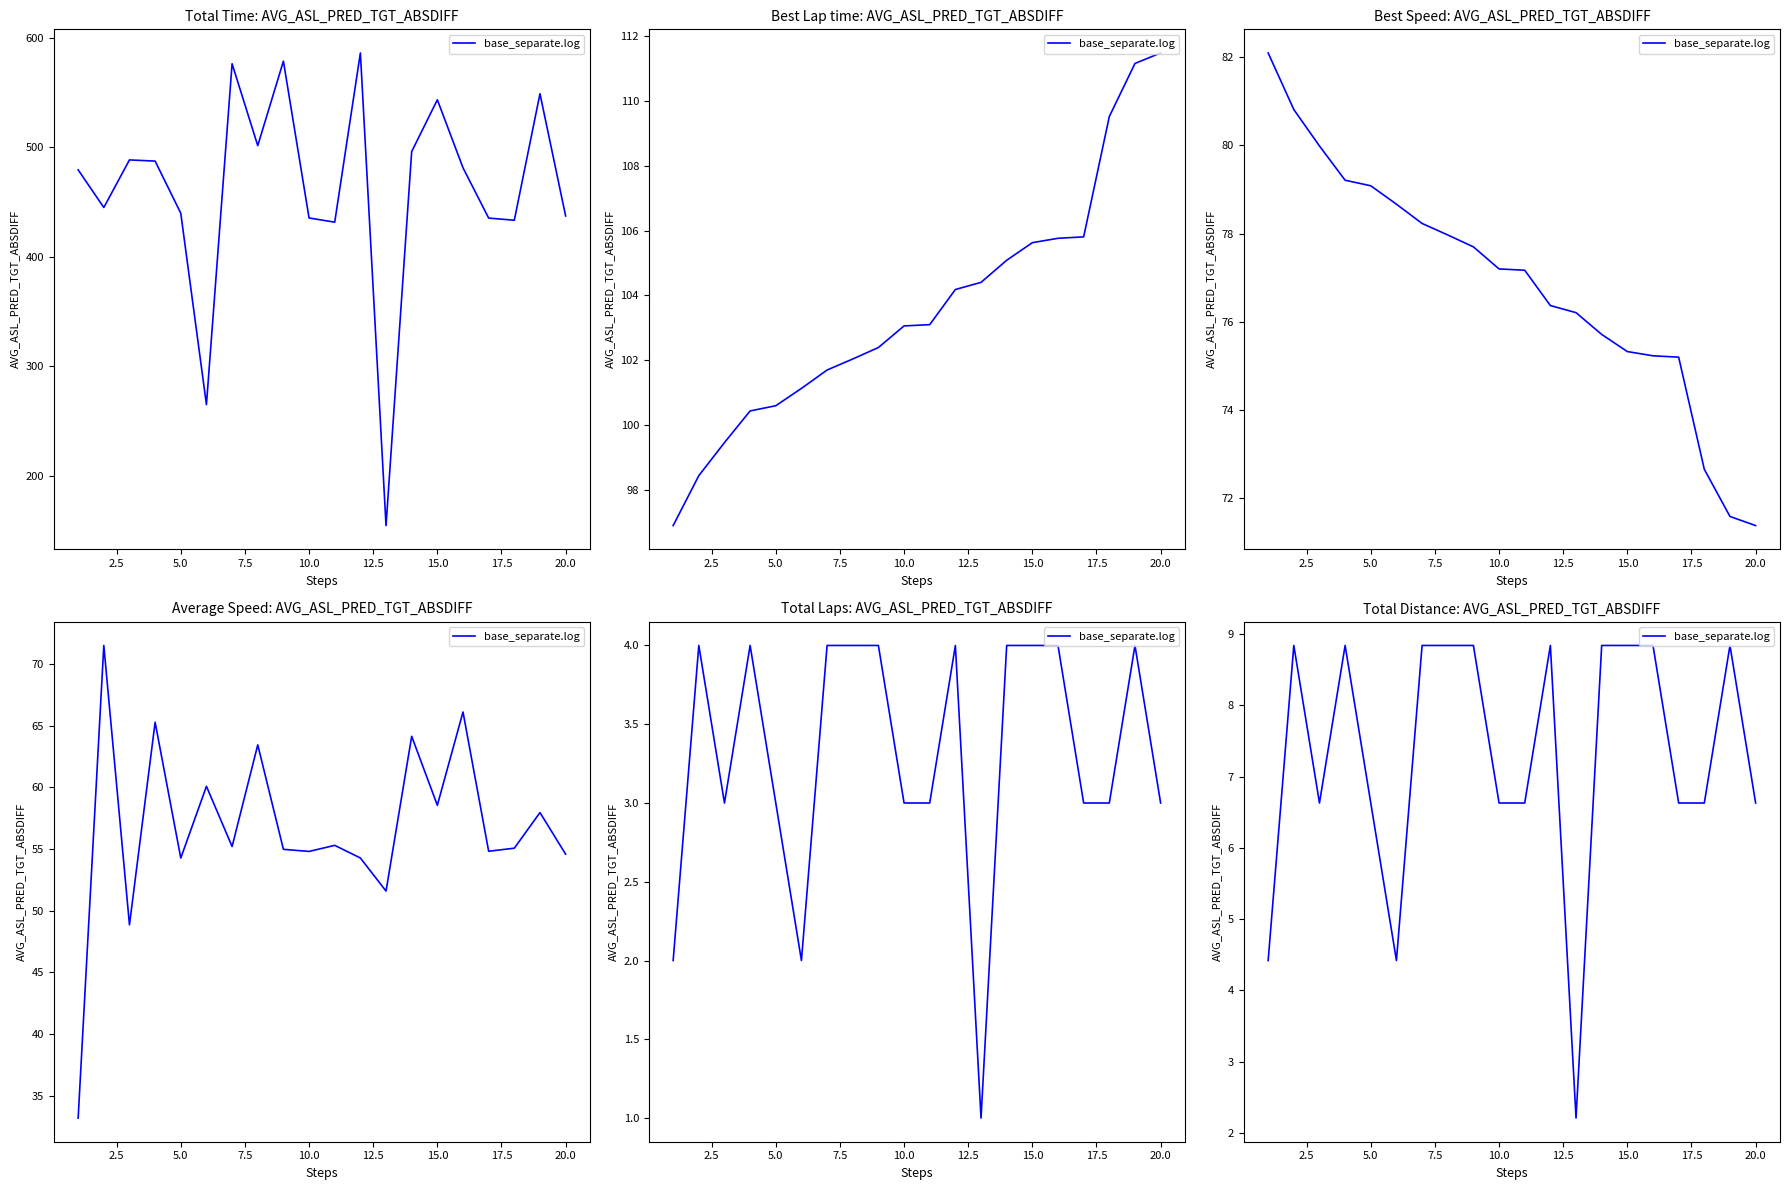

Does the chart have visible grid lines?

No